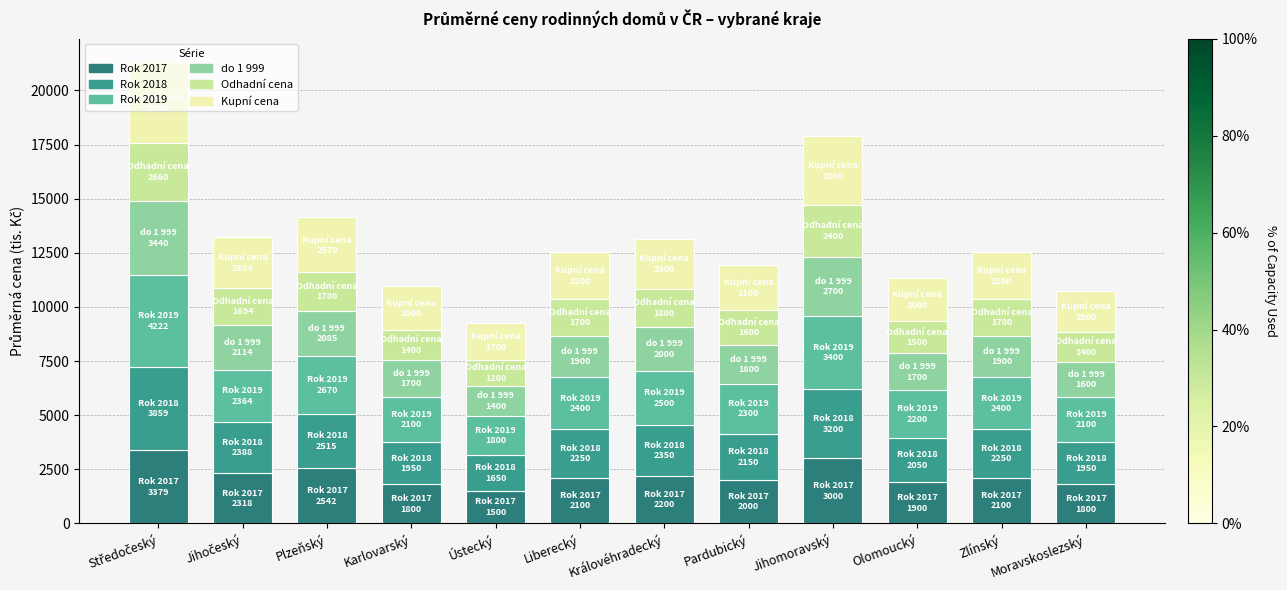

Are the bars horizontal?

No